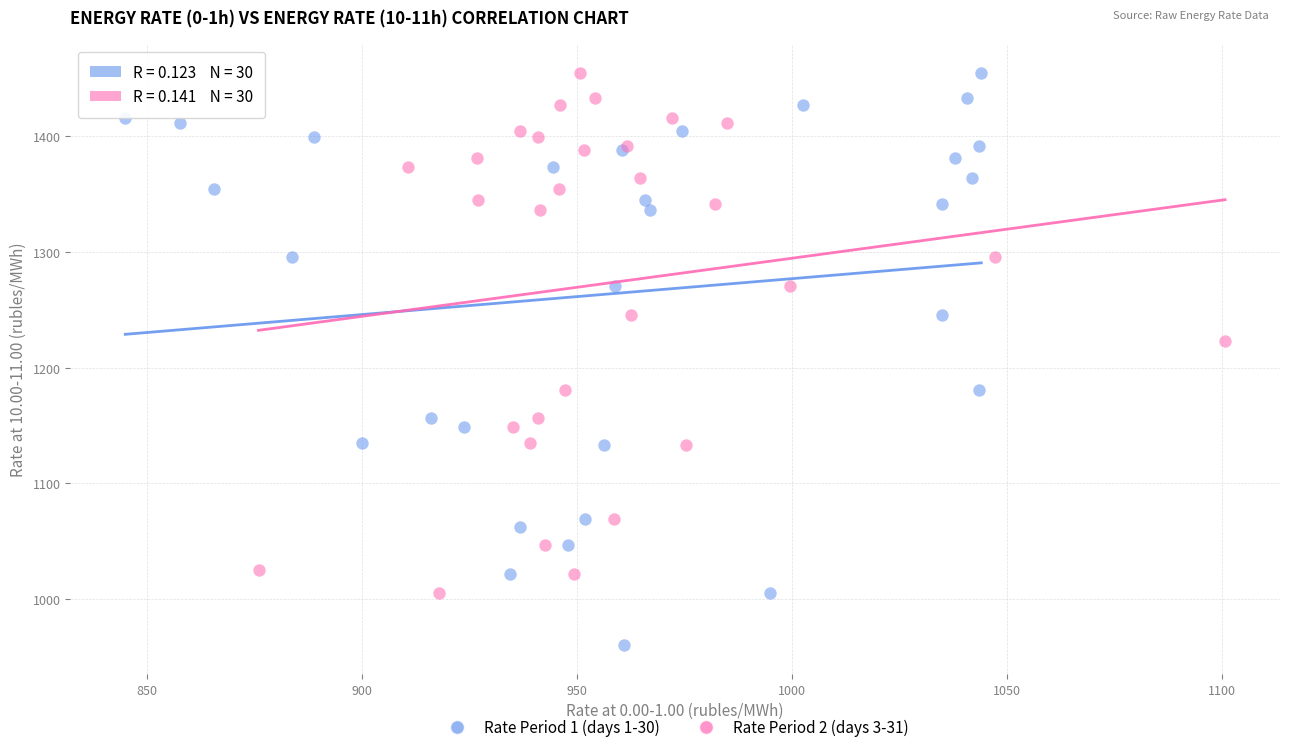

Which series has the widest spread of Y values?

Rate Period 1 (days 1-30)